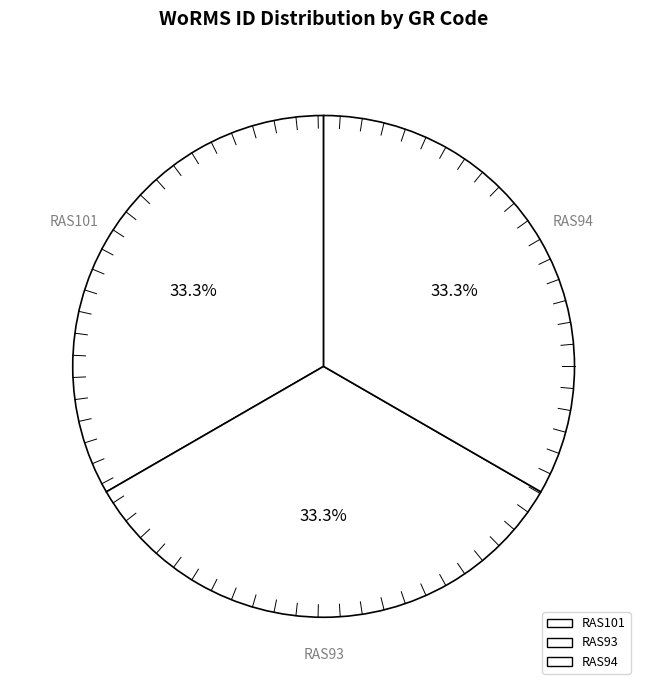

What percentage is the RAS101 slice, to the nearest percent?

33%